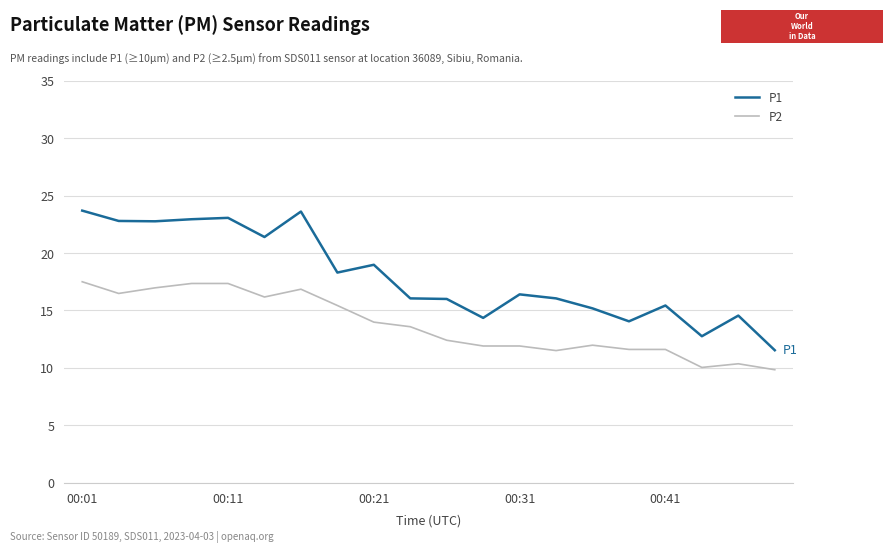

Which series has the widest spread of values?

P1